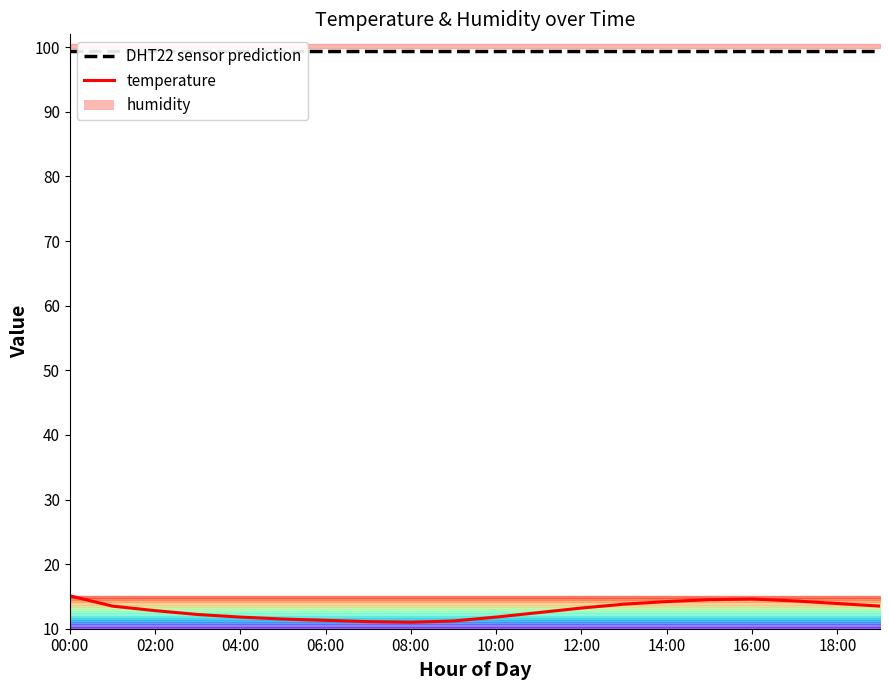

At which category is the sum across all series the highest?

00:00